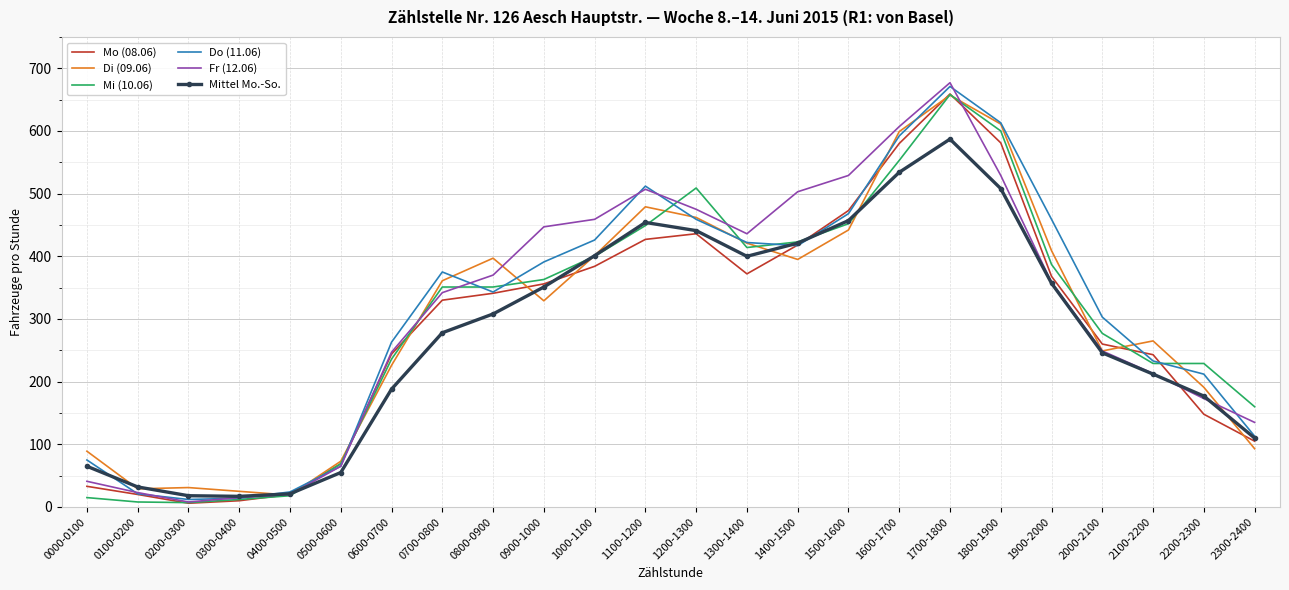

What is the difference between the highest and lowest values at 0300-0400?

15